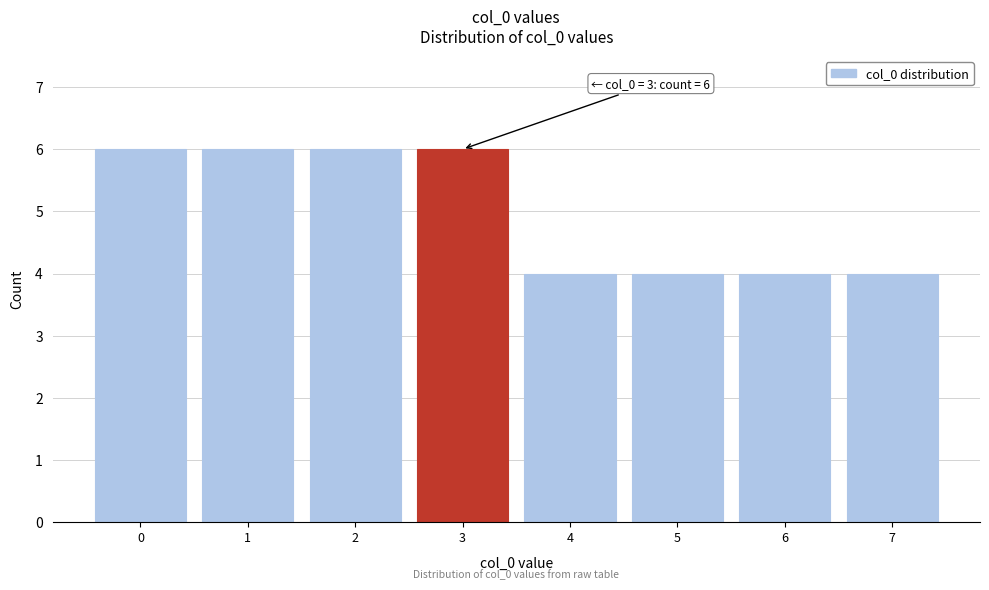

Reading left to right, what are all the values shown in this chart?

0=6	1=6	2=6	3=6	4=4	5=4	6=4	7=4